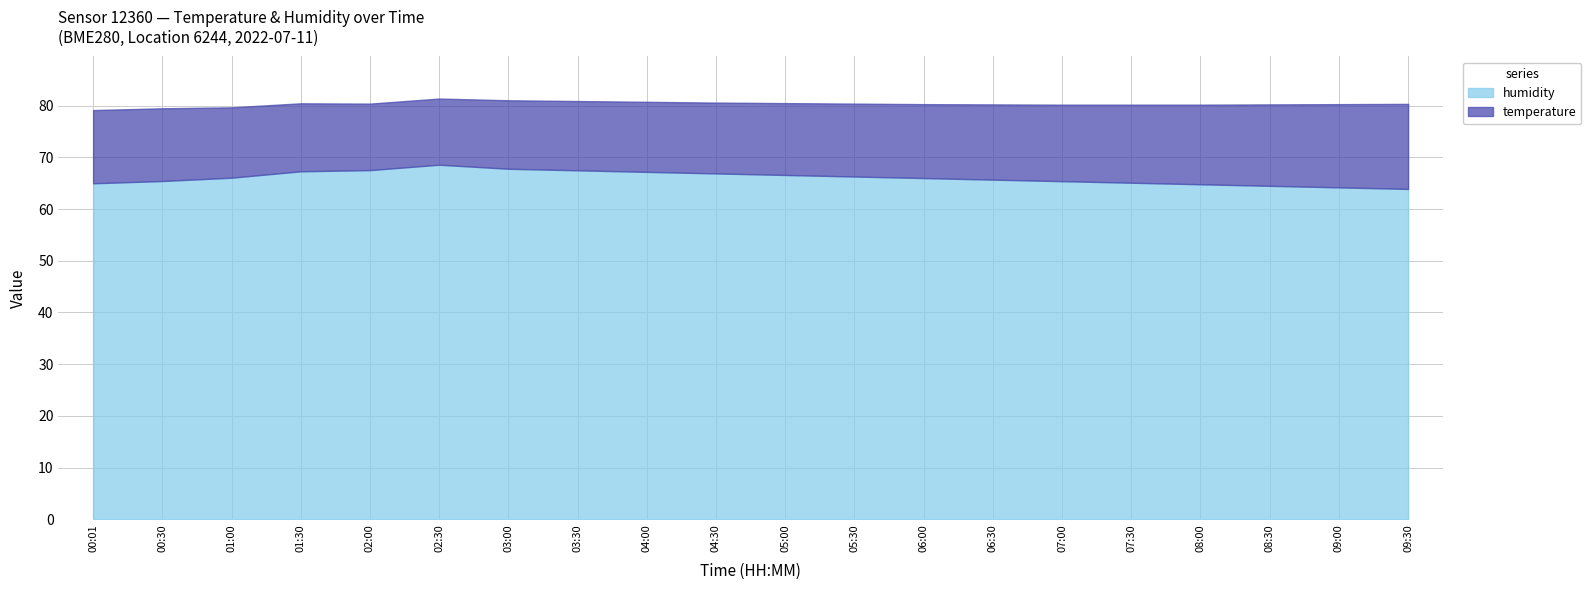

The humidity series shows 13.1 at 08:30. True or false?

False